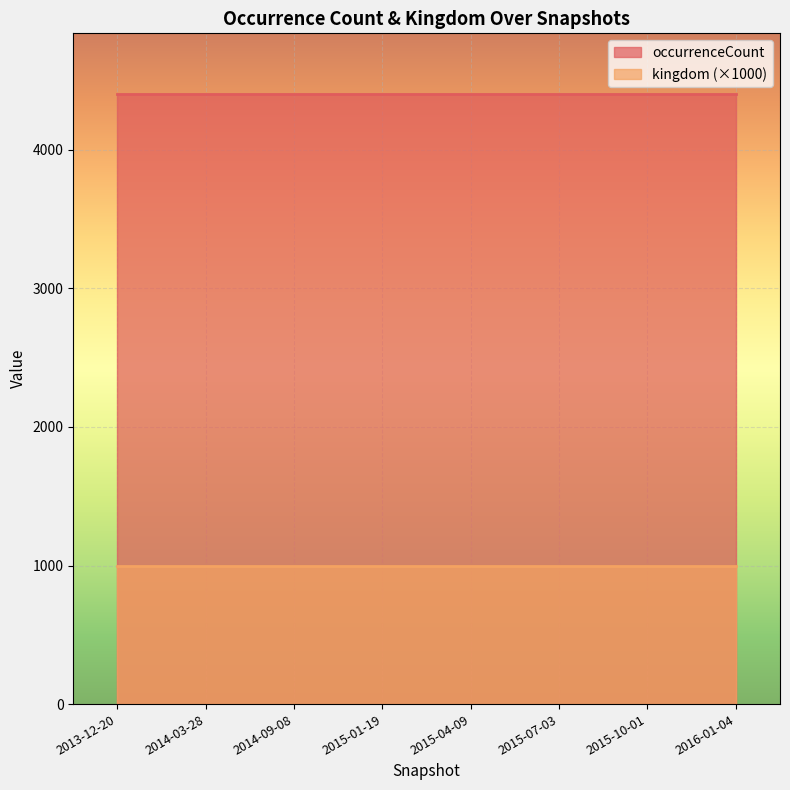

Between 2015-01-19 and 2014-09-08, which is larger?

2015-01-19